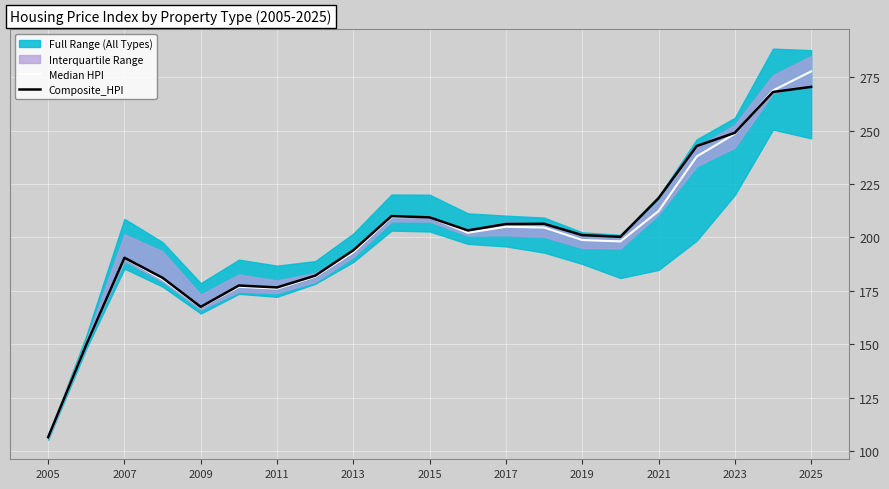

List the series in order of their overall mean, highest first.

Composite_HPI, Median HPI